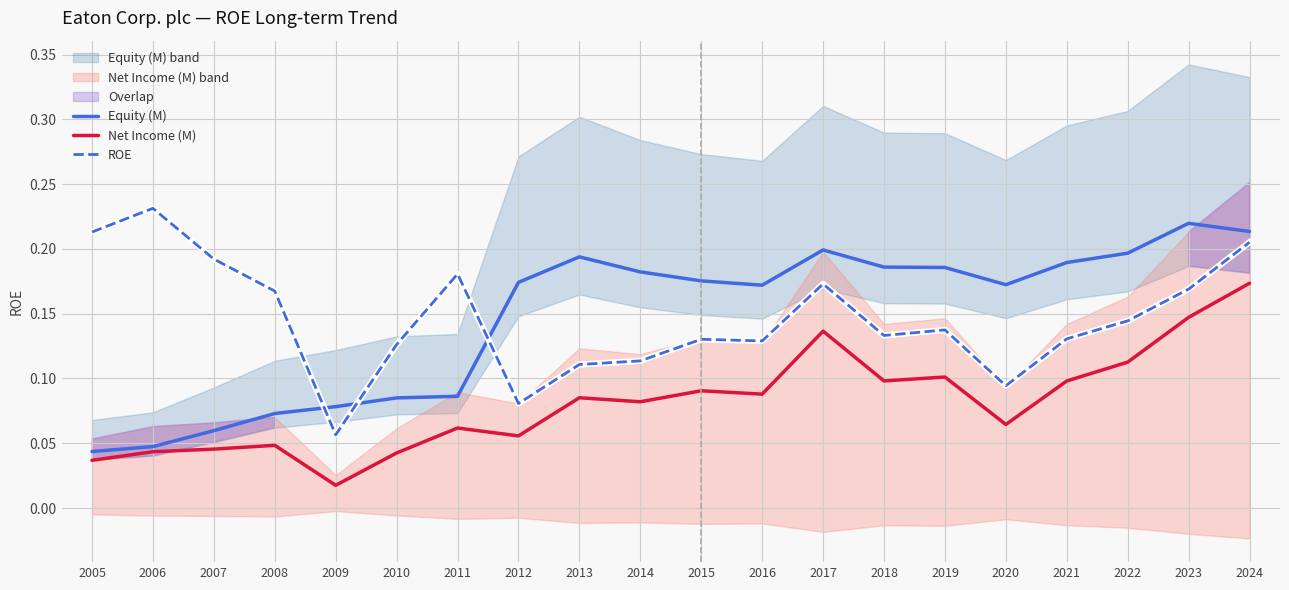

Where is Net Income (M) nearest to the value 0?

2009